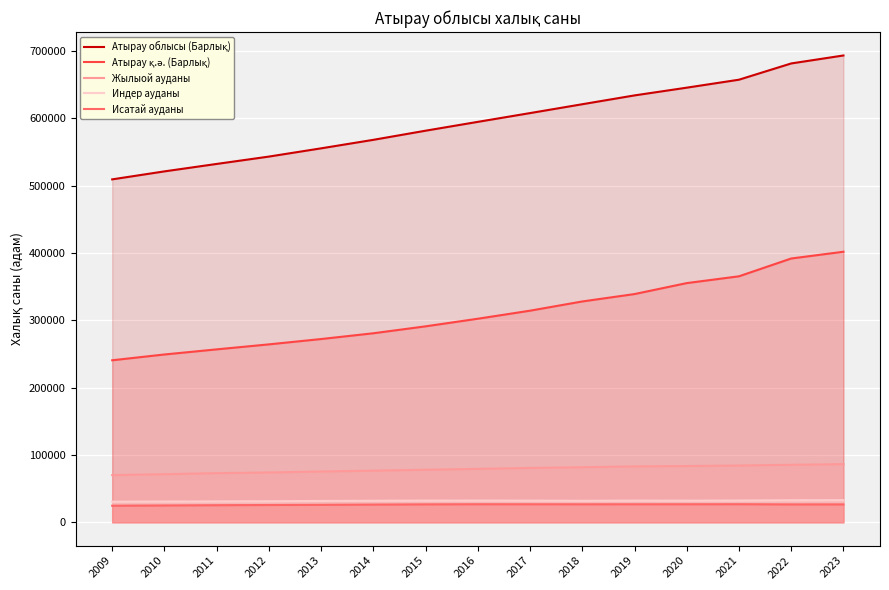

What is the difference between the maximum and minimum values in the Исатай ауданы series?

2220